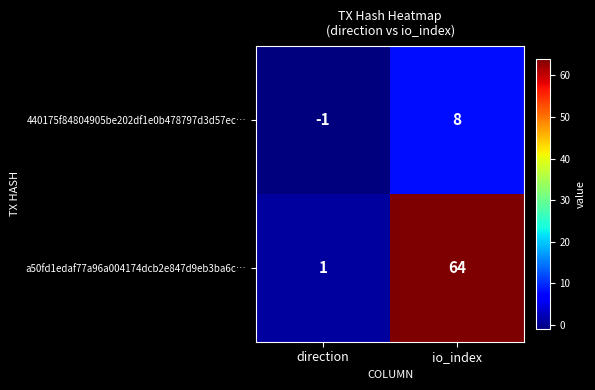

At which category is the sum across all series the highest?

io_index